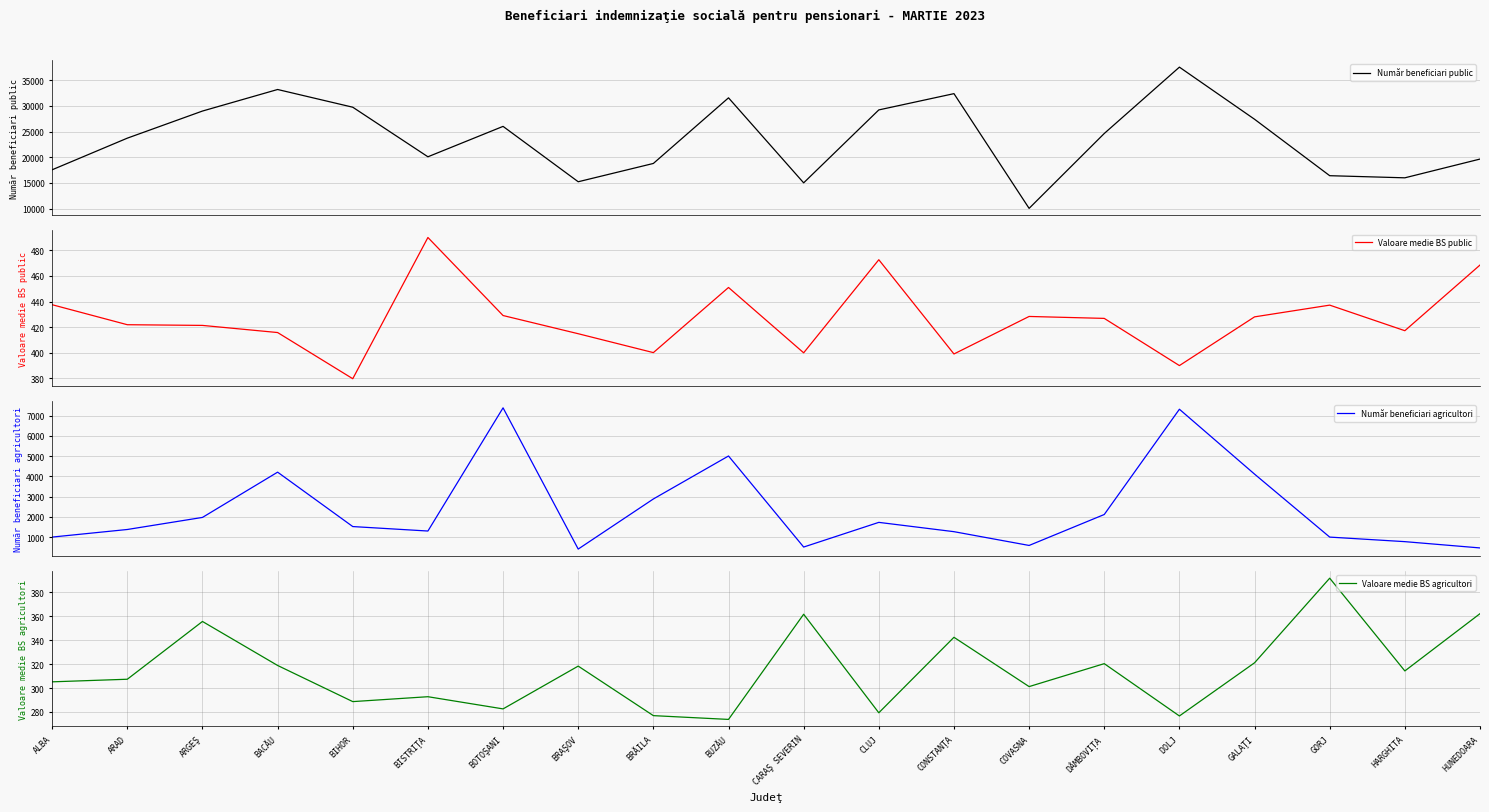

How many lines are shown in the chart?

4